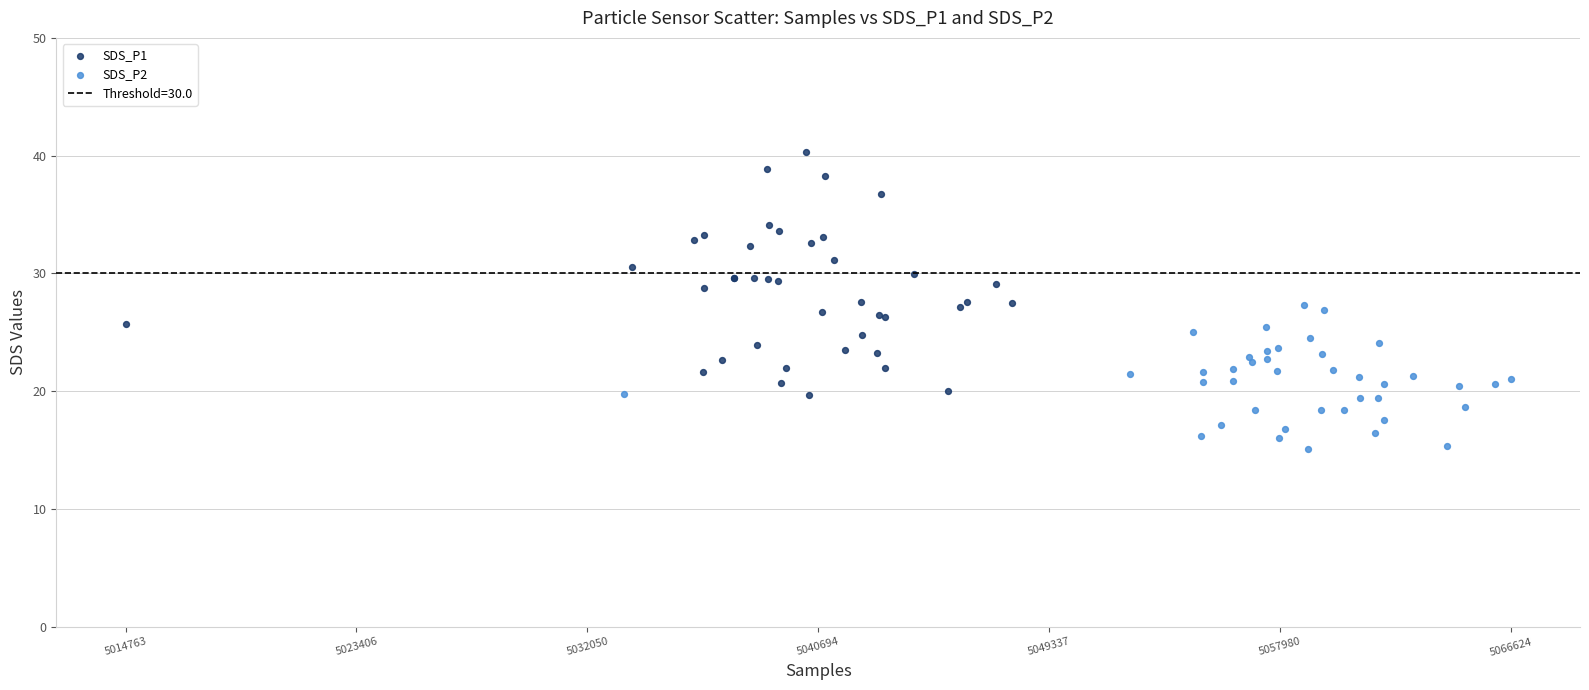

Which series has the widest spread of Y values?

SDS_P1